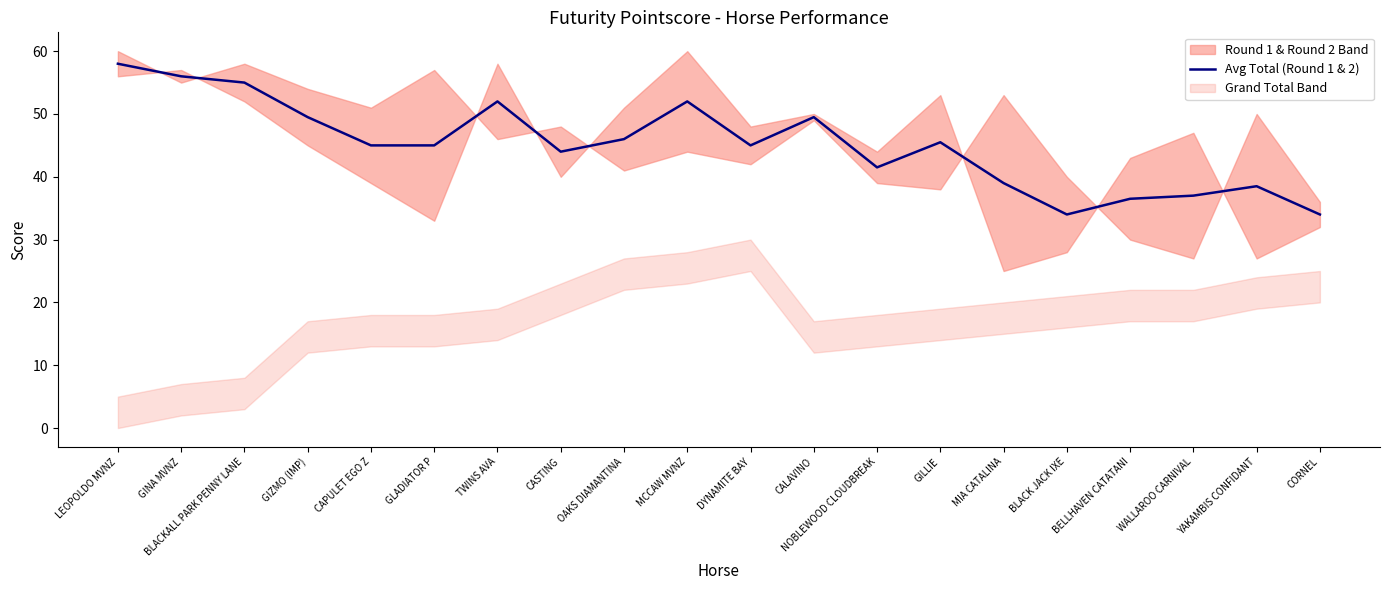

List the labels in order of value, largest first.

LEOPOLDO MVNZ, GINA MVNZ, BLACKALL PARK PENNY LANE, TWINS AVA, MCCAW MVNZ, GIZMO (IMP), CALAVINO, OAKS DIAMANTINA, GILLIE, CAPULET EGO Z, GLADIATOR P, DYNAMITE BAY, CASTING, NOBLEWOOD CLOUDBREAK, MIA CATALINA, YAKAMBIS CONFIDANT, WALLAROO CARNIVAL, BELLHAVEN CATATANI, BLACK JACK IXE, CORNEL